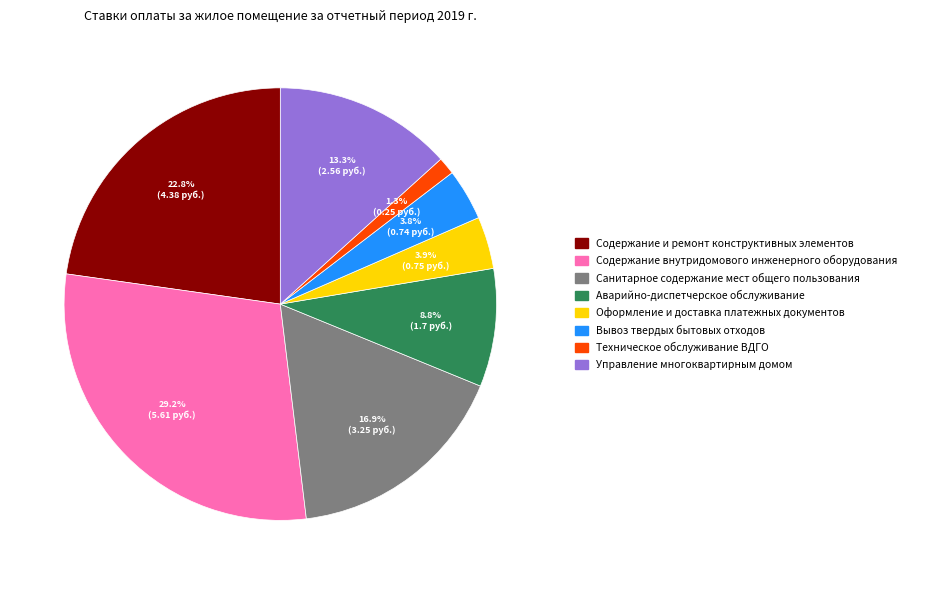

Does any single category account for the majority?

No